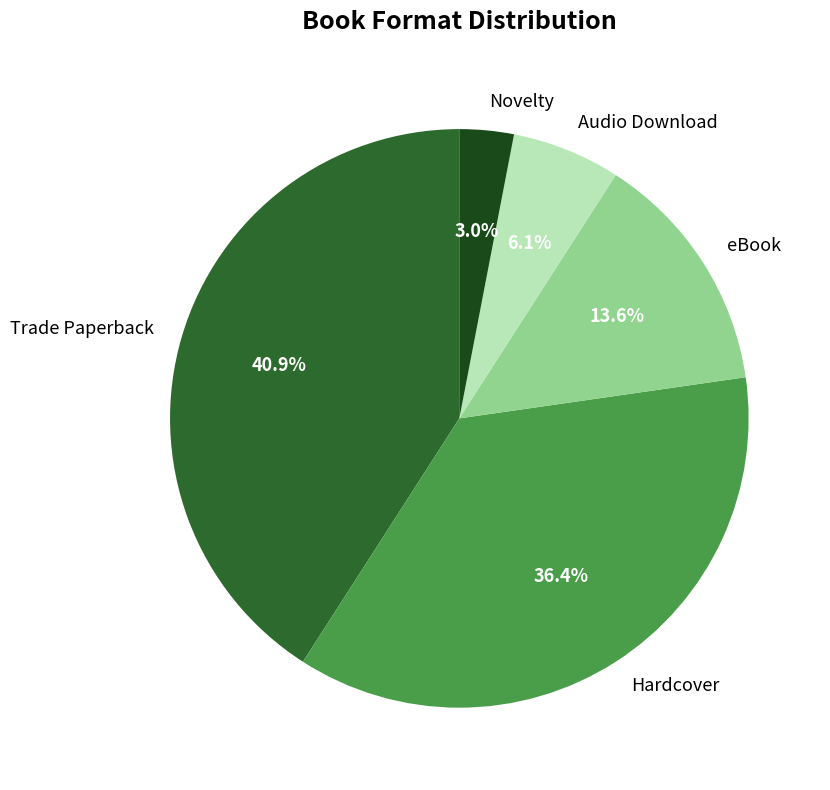

Count the number of slices in the pie.

5